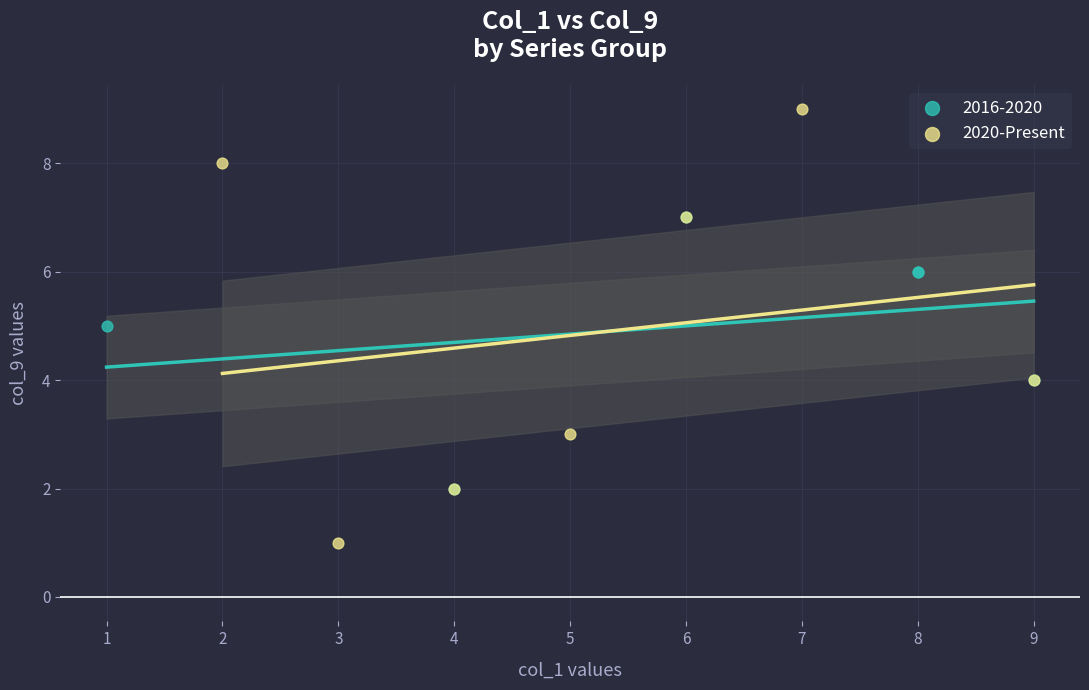

Which series contains the highest Y value?

2020-Present